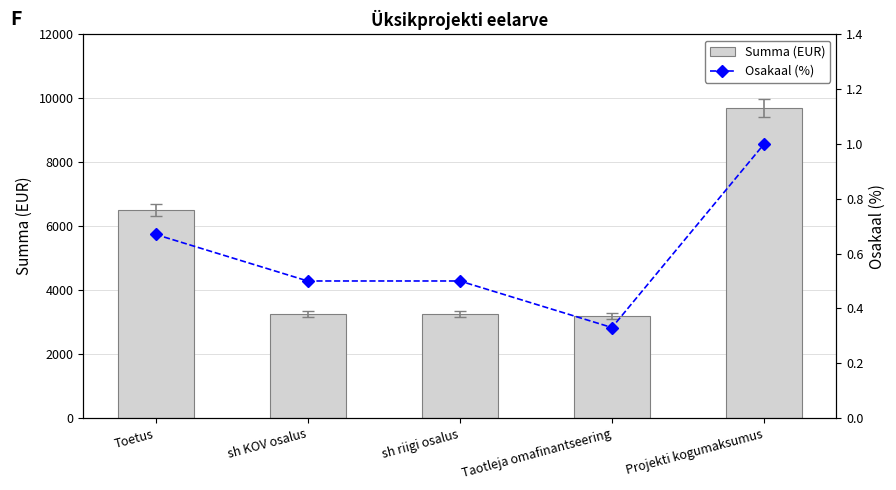

What is the sum of all Osakaal (%) values?

3.0